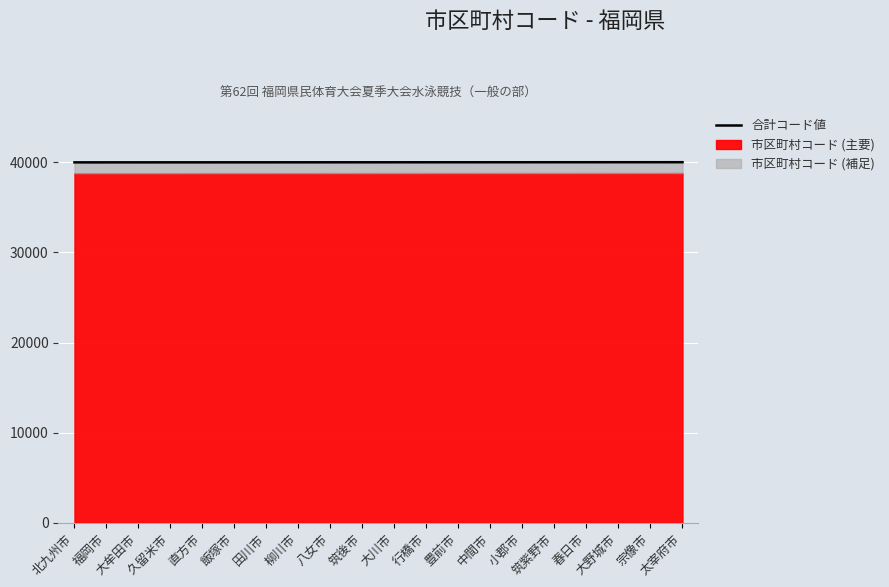

True or false: there are more than 2 points higher than both neighbors.

False